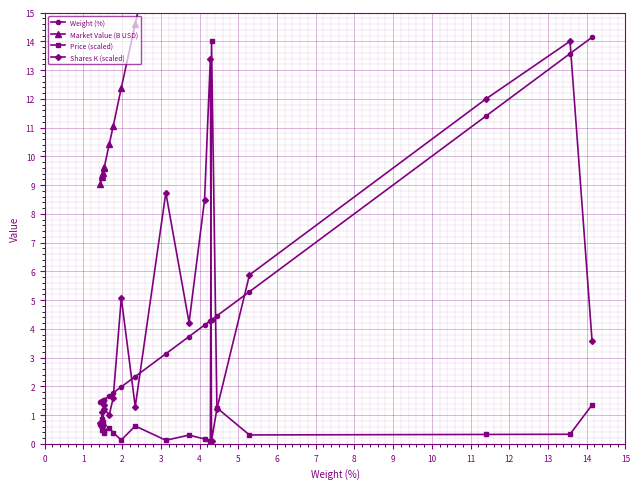

What is the smallest value displayed?

0.1